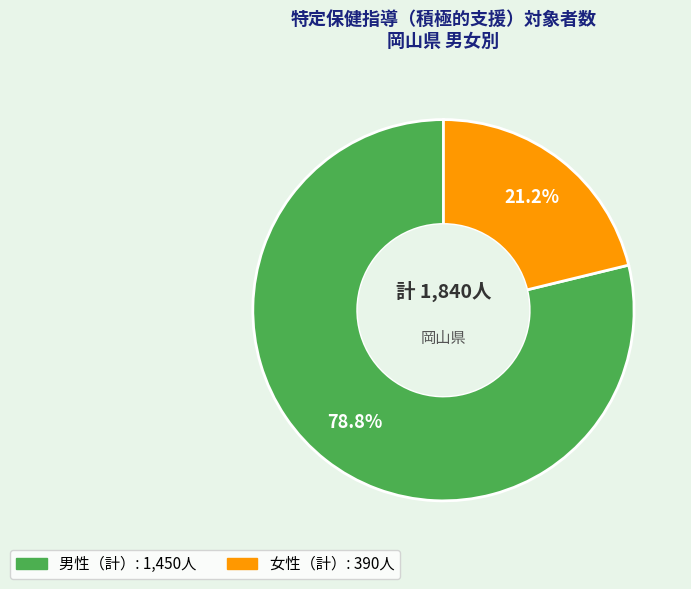

Is there any slice that represents more than half of the pie?

Yes